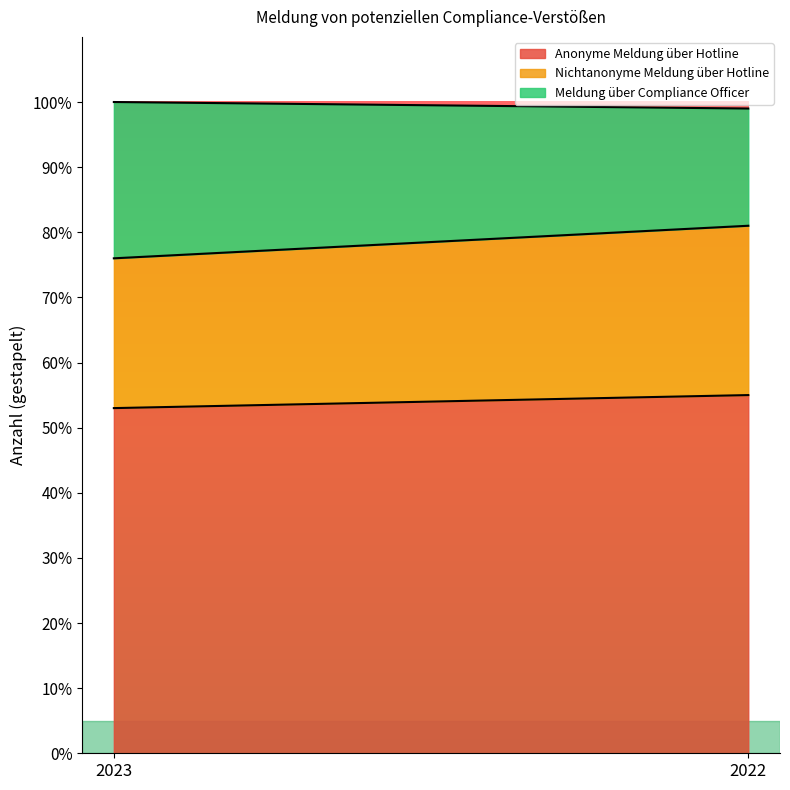

Which has a higher value, 2022 or 2023?

2022